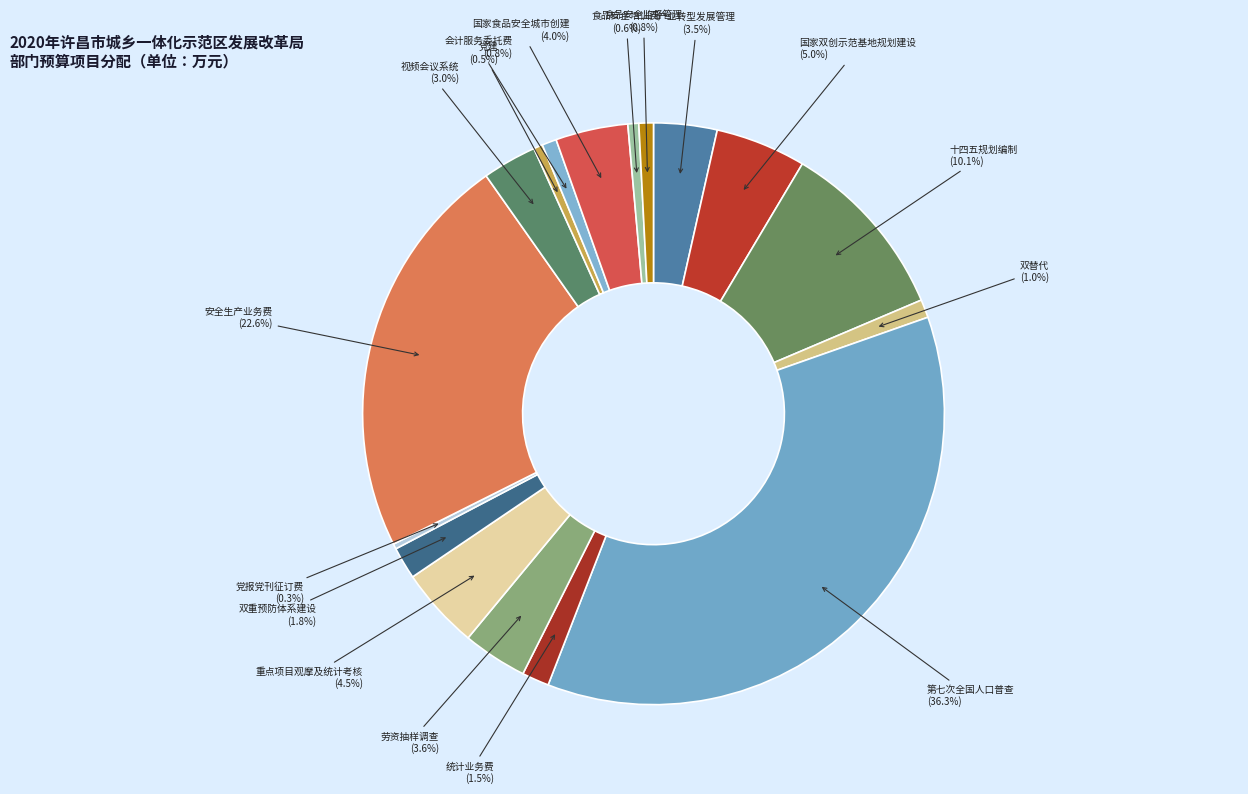

What is the largest slice in the pie chart?

第七次全国人口普查